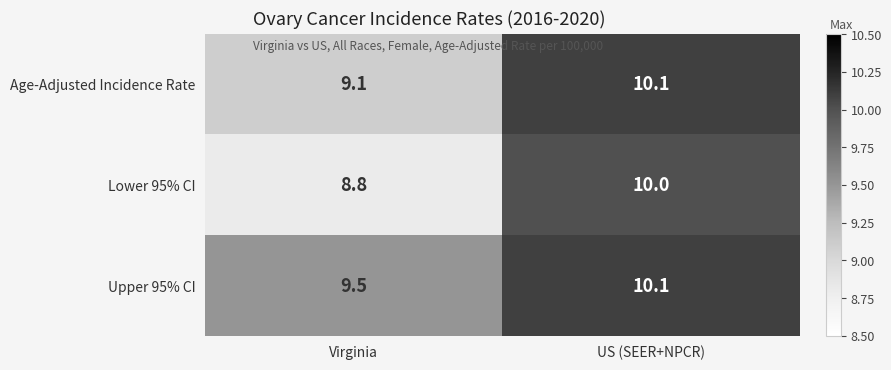

Reading left to right, extract all data points from this chart.

Age-Adjusted Incidence Rate: Virginia=9.1	US (SEER+NPCR)=10.1
Lower 95% CI: Virginia=8.8	US (SEER+NPCR)=10.0
Upper 95% CI: Virginia=9.5	US (SEER+NPCR)=10.1